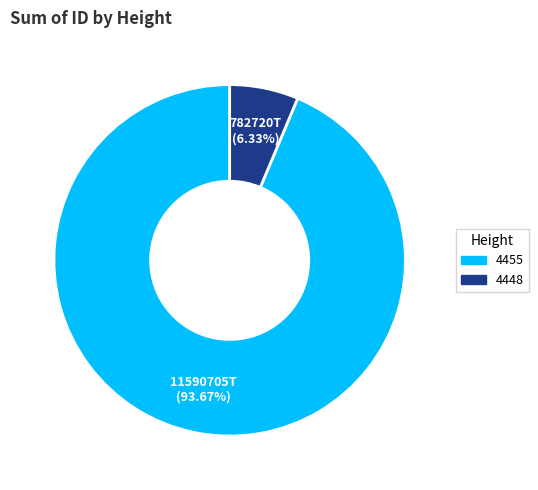

Count the number of slices in the pie.

2